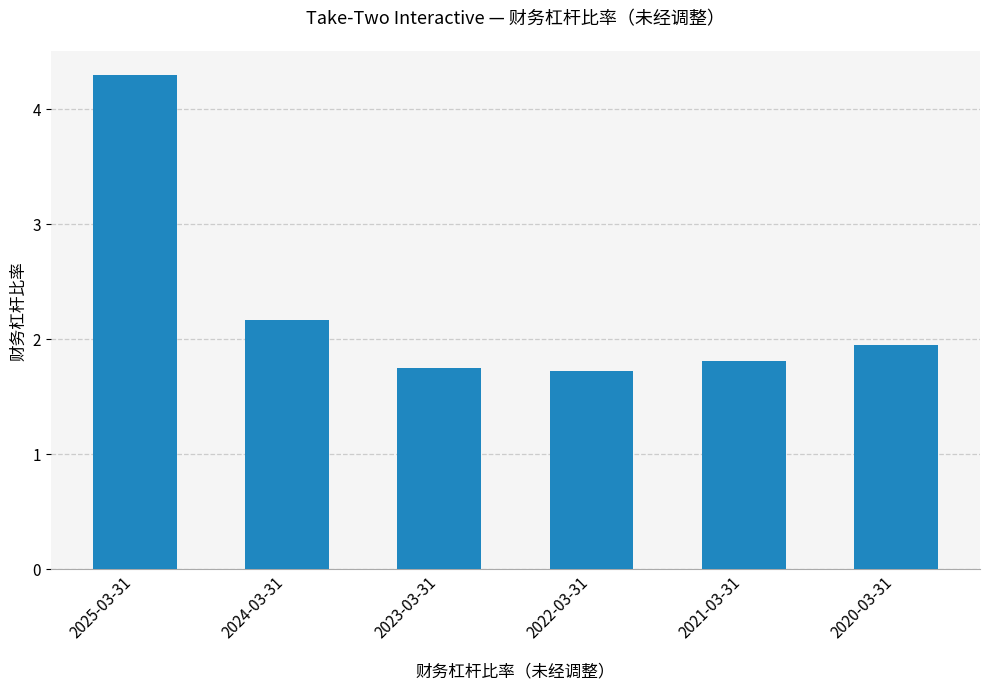

Is it true that the value at 2021-03-31 is 1.8?

True